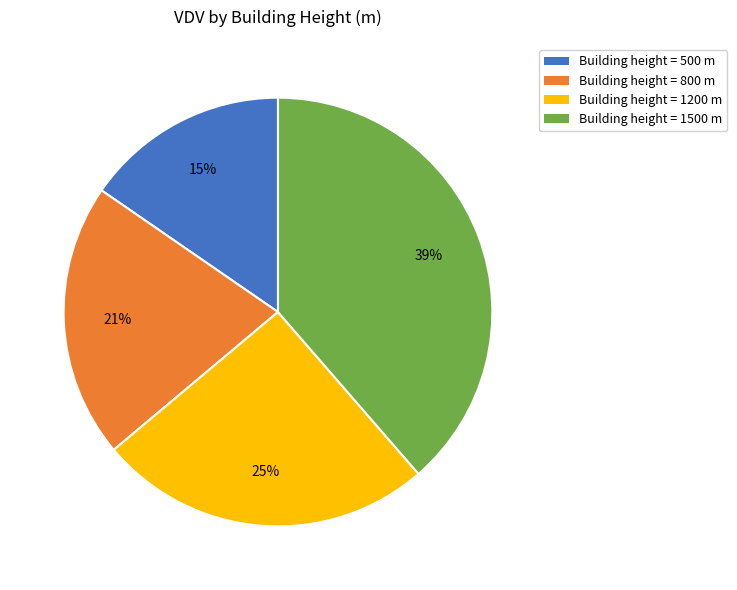

Is it true that Building height = 500 m is 1% of the pie?

False